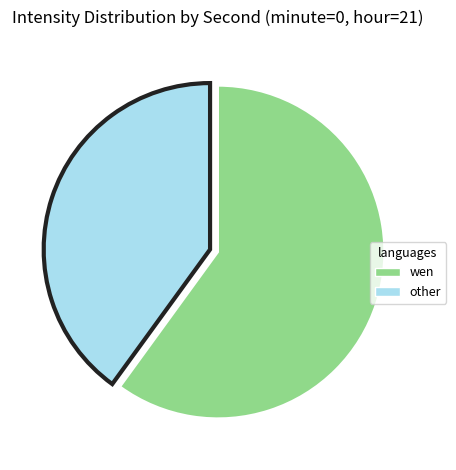

Is there any slice that represents more than half of the pie?

Yes